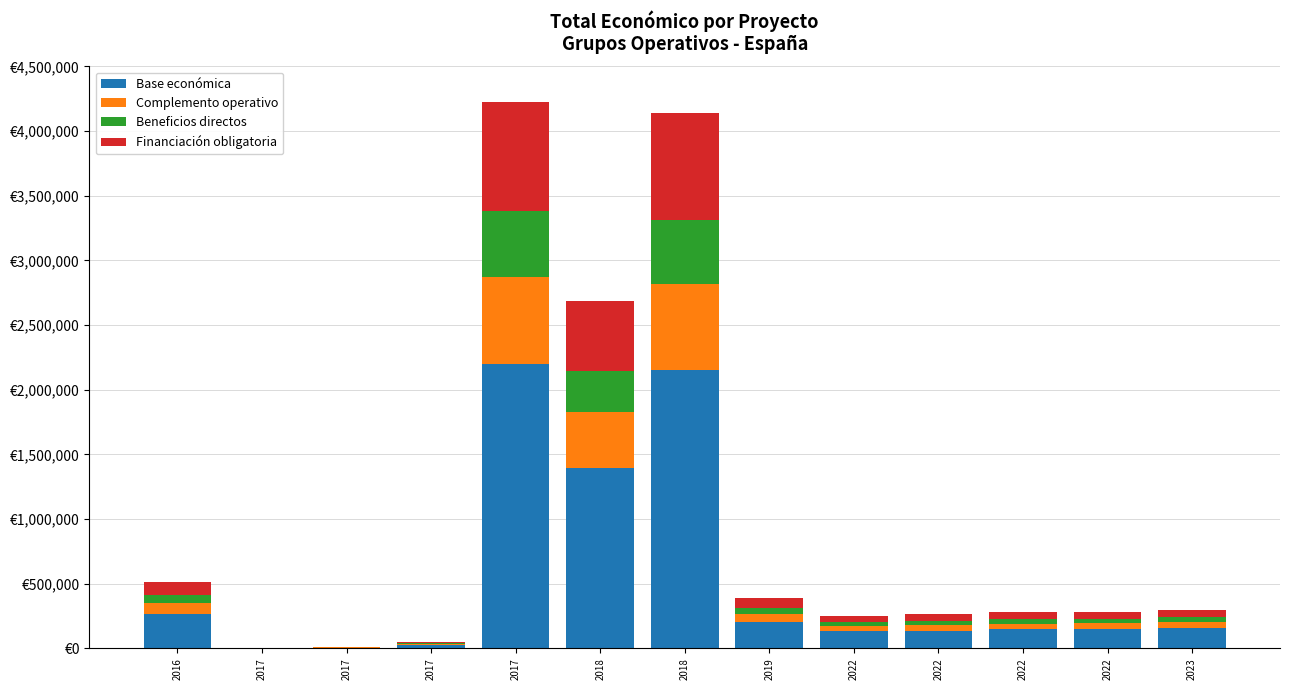

What are all the series names shown in the legend?

Base económica, Complemento operativo, Beneficios directos, Financiación obligatoria